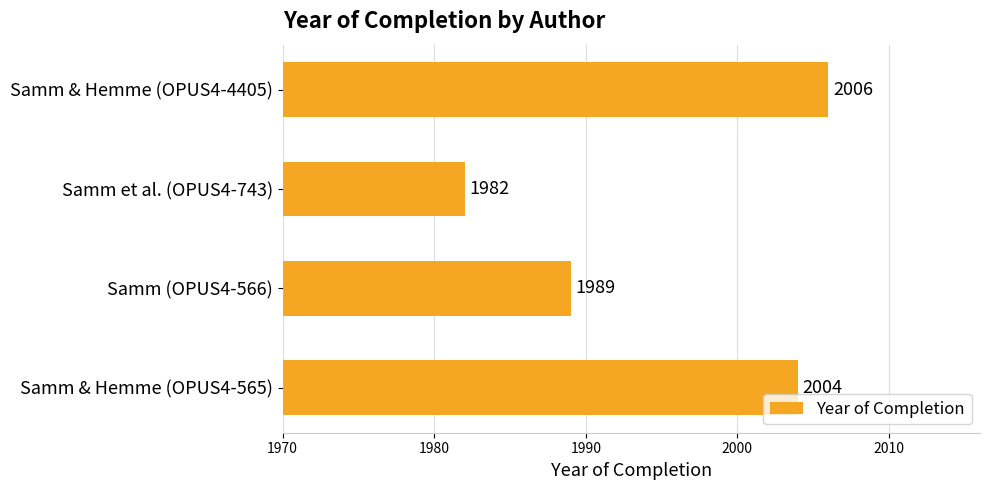

Reading top to bottom, list all the values displayed in this chart.

Samm & Hemme (OPUS4-4405)=2006	Samm et al. (OPUS4-743)=1982	Samm (OPUS4-566)=1989	Samm & Hemme (OPUS4-565)=2004